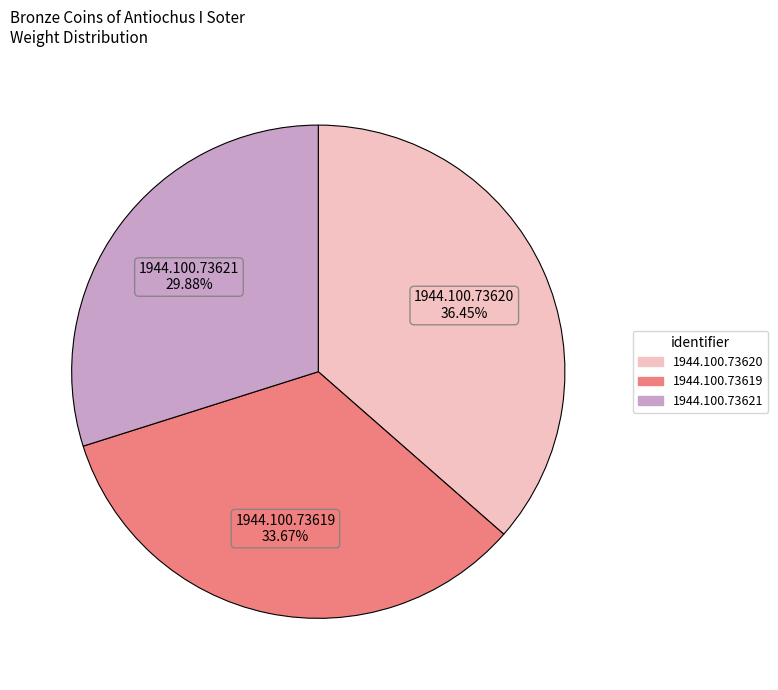

Is 1944.100.73619 the majority of the pie?

No